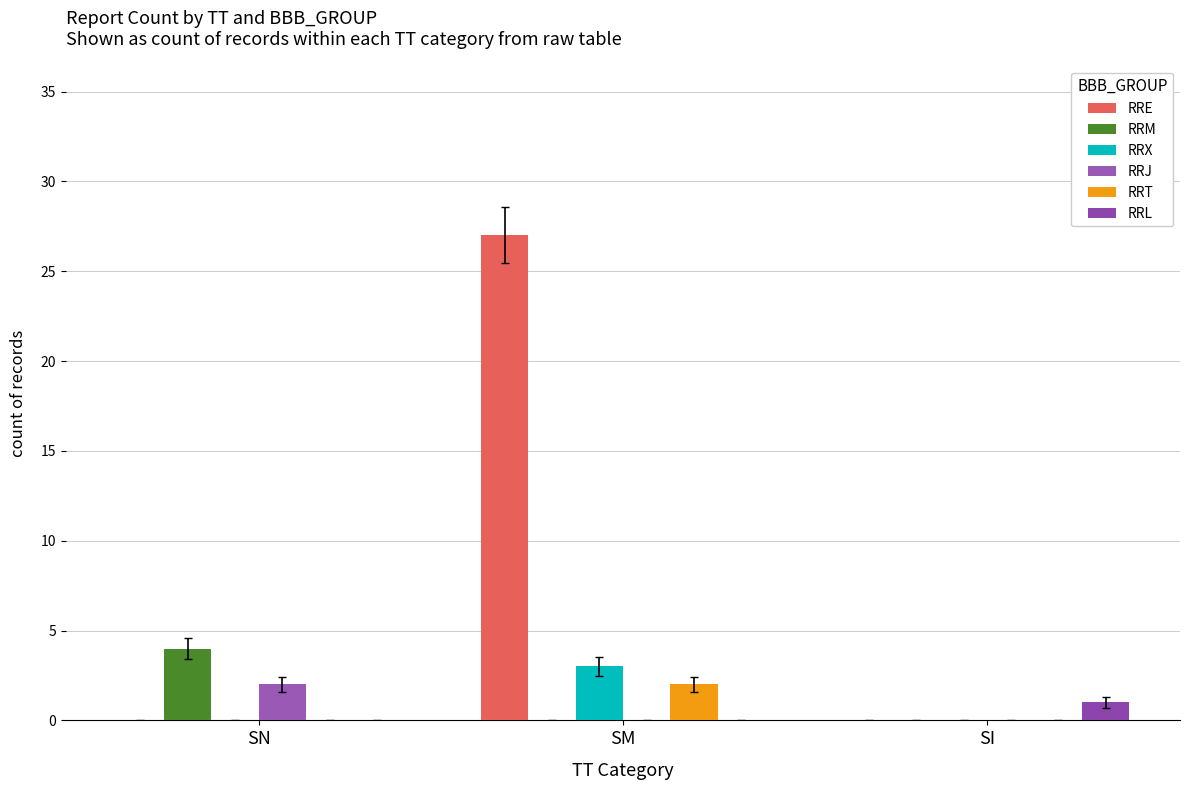

Reading right to left, transcribe all the data shown in this chart.

RRE: 0	27	0
RRM: 0	0	4
RRX: 0	3	0
RRJ: 0	0	2
RRT: 0	2	0
RRL: 1	0	0